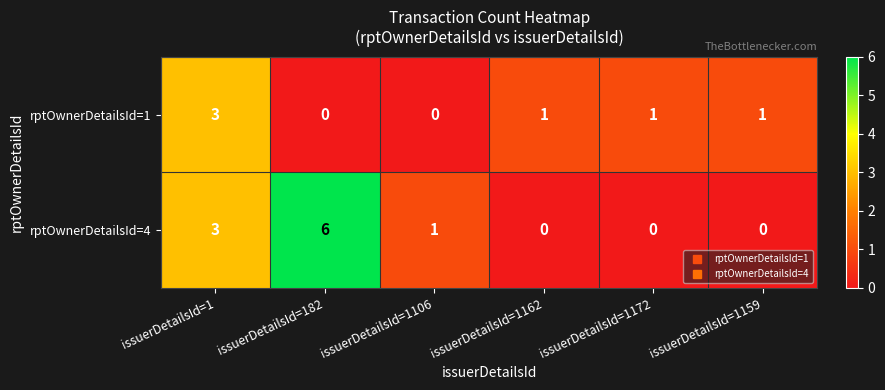

Which label corresponds to the largest value in the chart?

issuerDetailsId=182